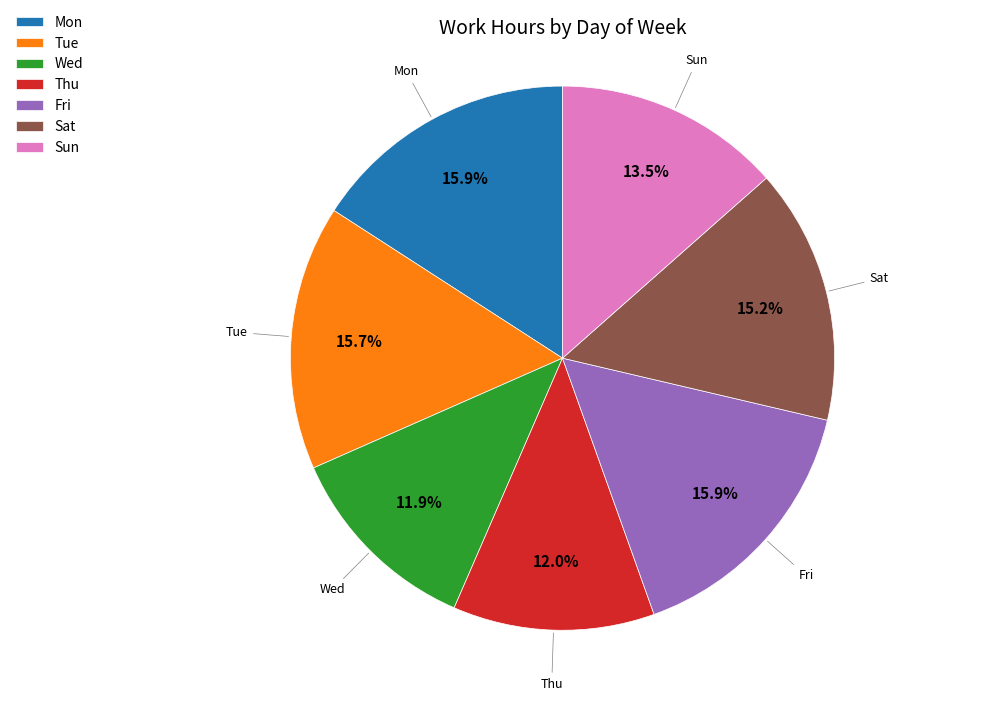

How many segments does this pie chart have?

7